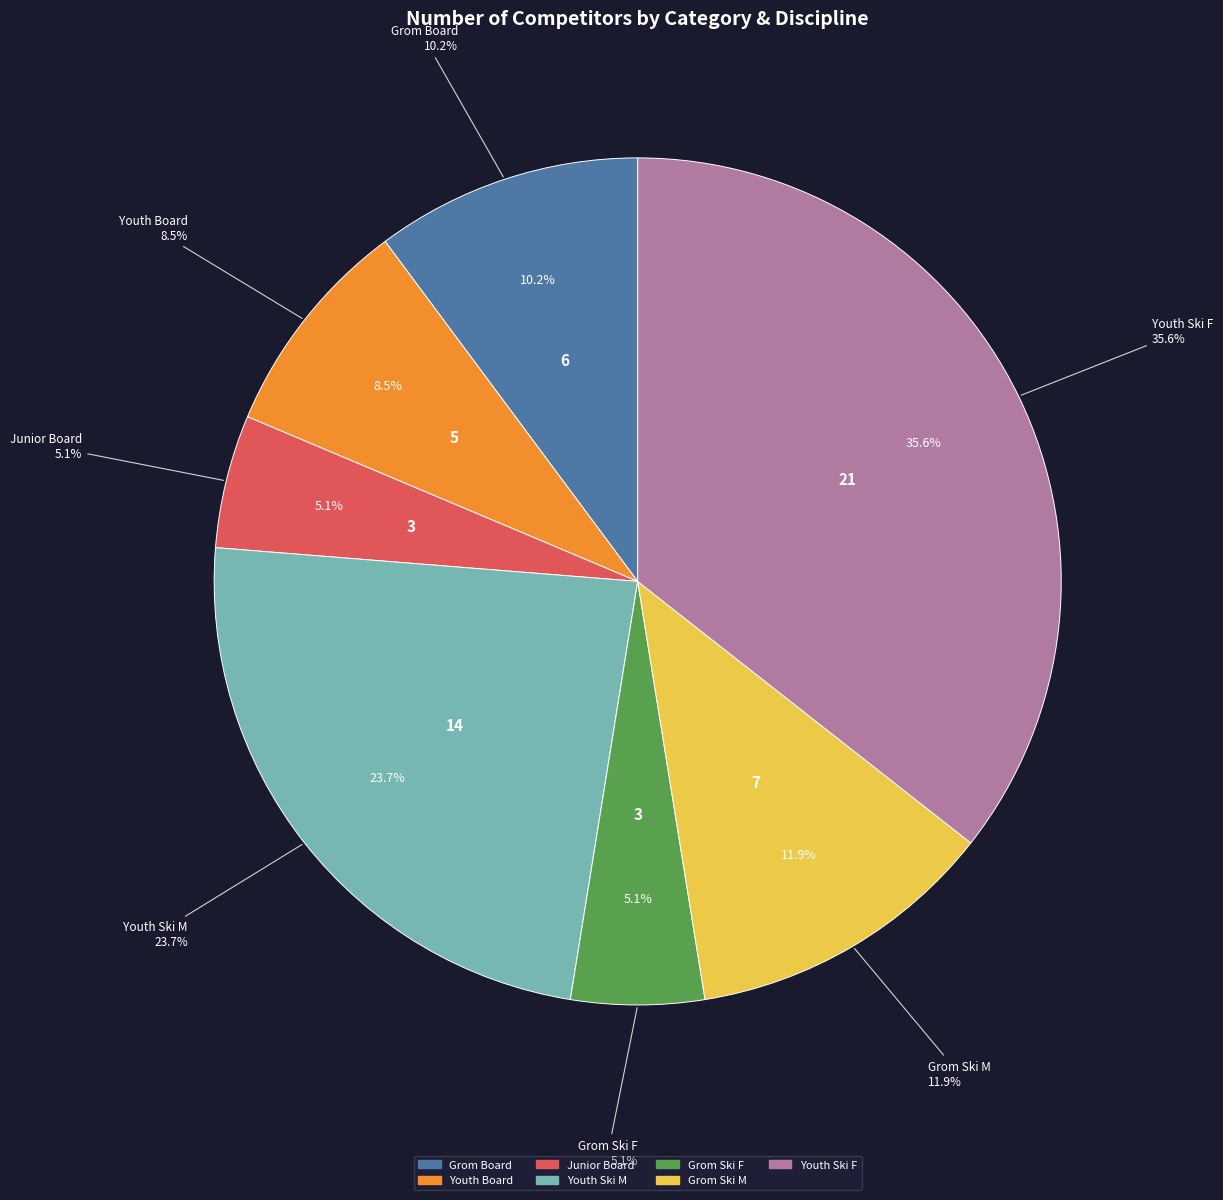

What is the smallest slice in the pie chart?

Junior Board